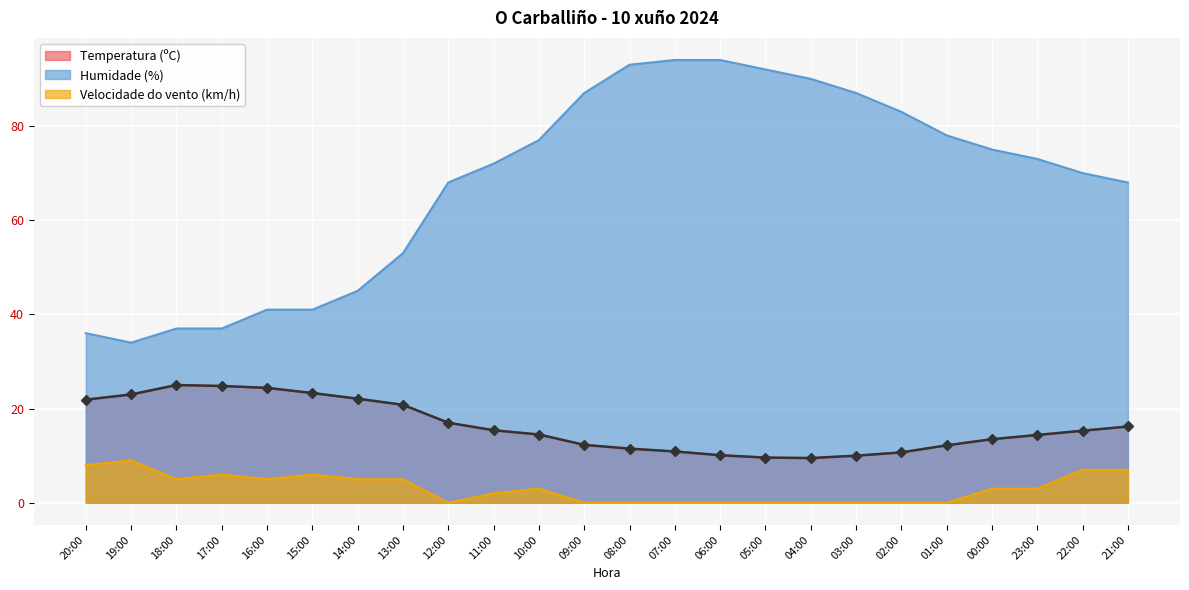

What is the difference between the Velocidade do vento (km/h) values at 06:00 and 22:00?

7.0